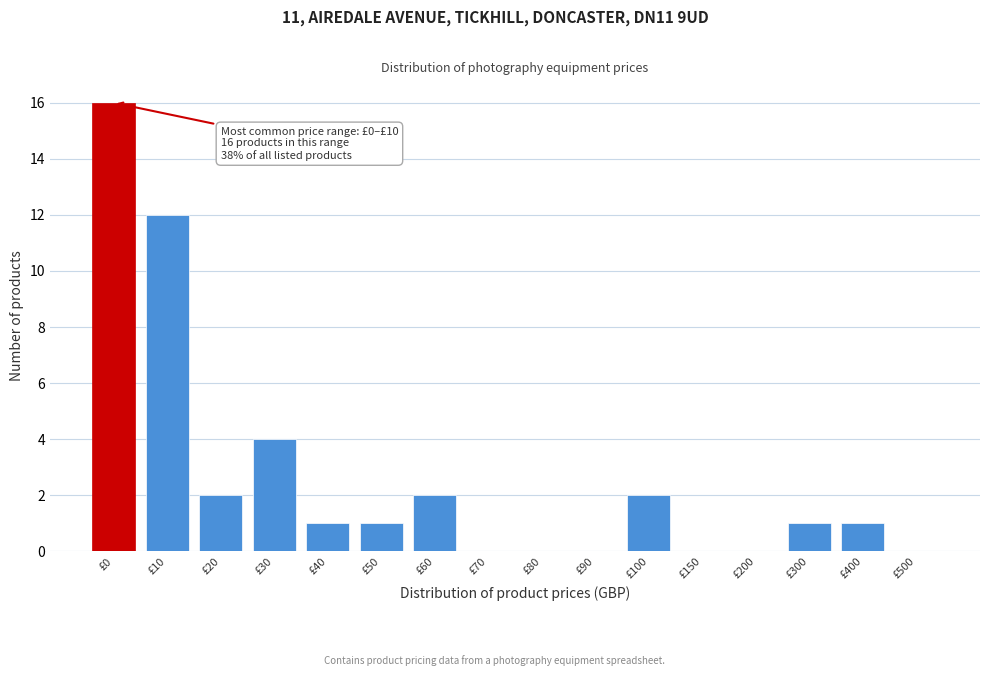

Reading left to right, list all the values displayed in this chart.

£0=16	£10=12	£20=2	£30=4	£40=1	£50=1	£60=2	£70=0	£80=0	£90=0	£100=2	£150=0	£200=0	£300=1	£400=1	£500=0